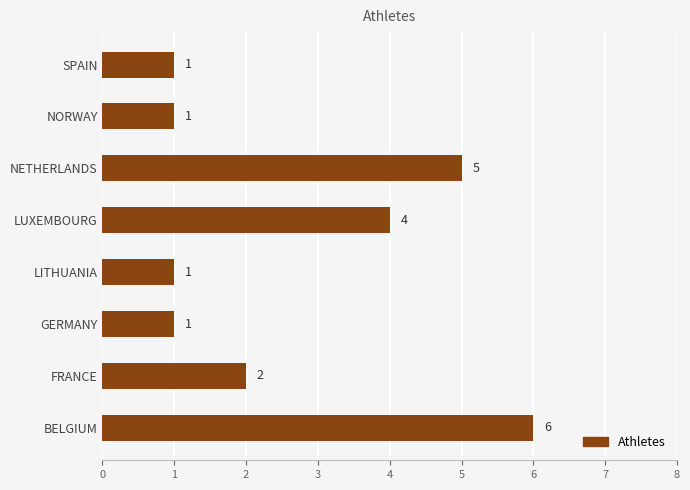

What is the minimum value shown in the chart?

1